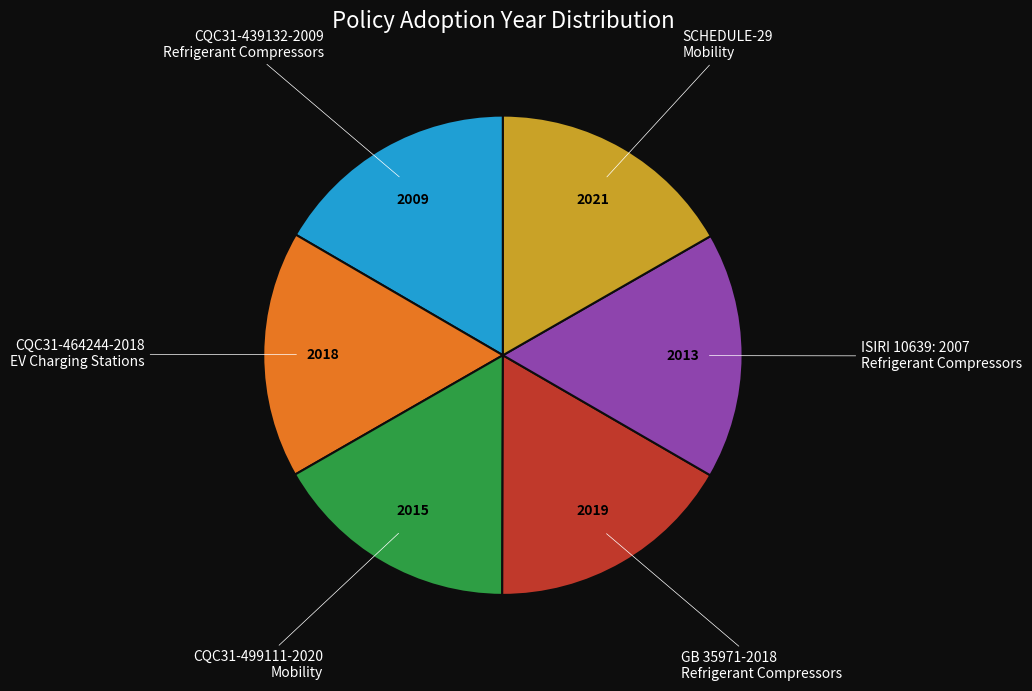

Does any single category account for the majority?

No